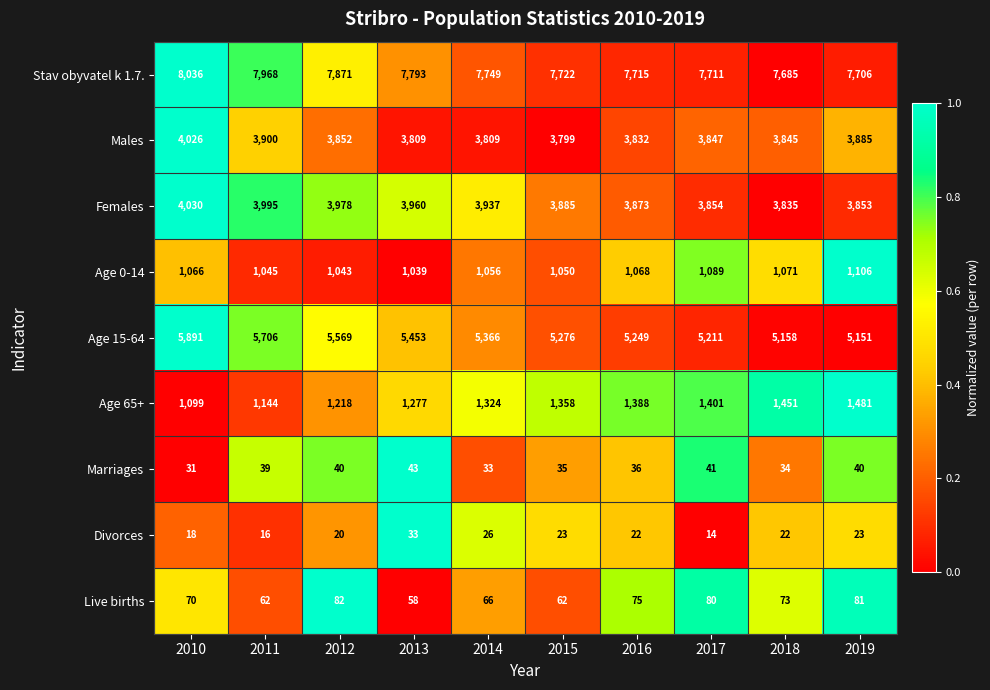

What is the difference between the maximum and minimum values in the Age 15-64 series?

740